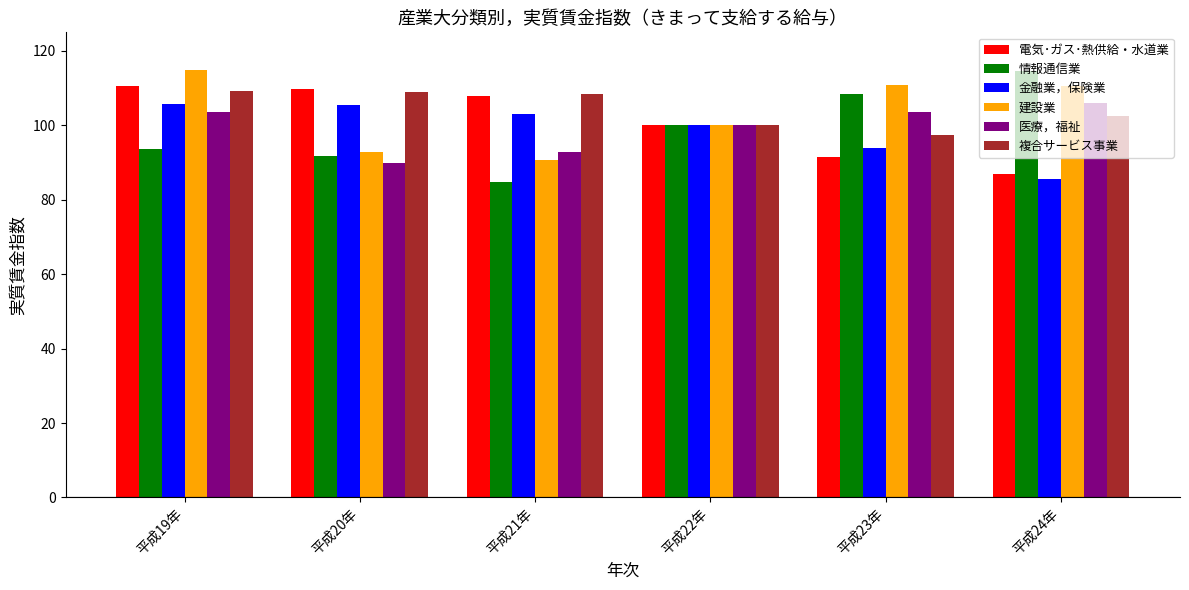

True or false: 金融業，保険業 has a value of 46.7 at 平成21年.

False